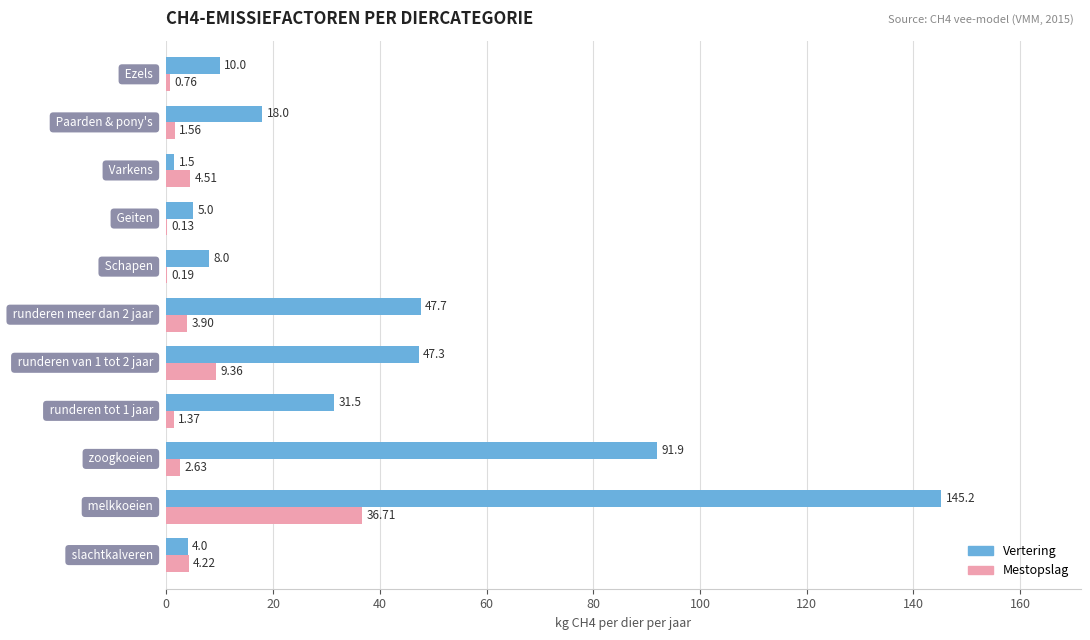

What is the sum of all Vertering values?

410.1